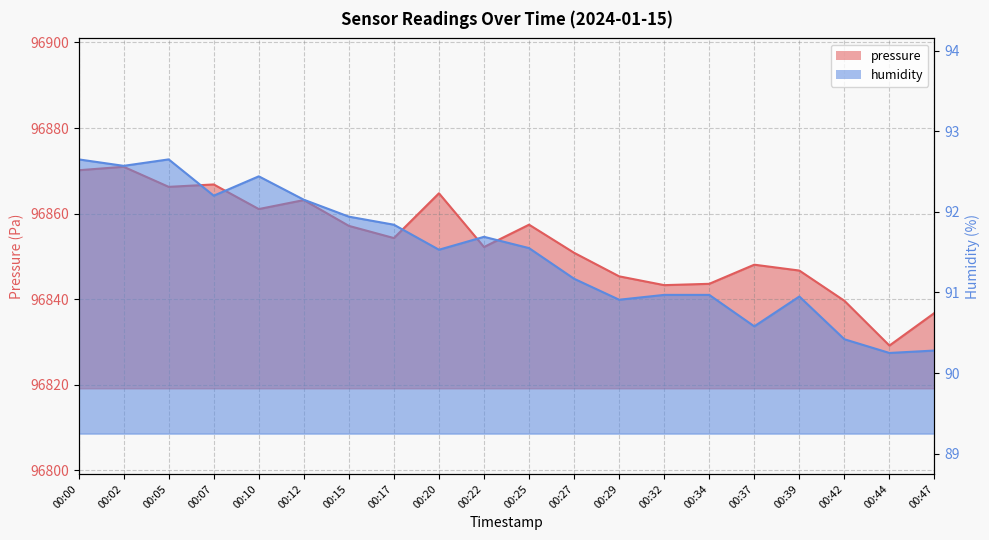

Reading right to left, transcribe all the data shown in this chart.

pressure: 00:47=96836.8	00:44=96829.2	00:42=96839.6	00:39=96846.7	00:37=96848.1	00:34=96843.6	00:32=96843.3	00:29=96845.3	00:27=96850.8	00:25=96857.4	00:22=96852.2	00:20=96864.8	00:17=96854.3	00:15=96857.1	00:12=96863.2	00:10=96861.1	00:07=96866.8	00:05=96866.2	00:02=96870.9	00:00=96870.1
humidity: 00:47=90.3	00:44=90.2	00:42=90.4	00:39=91.0	00:37=90.6	00:34=91.0	00:32=91.0	00:29=90.9	00:27=91.2	00:25=91.5	00:22=91.7	00:20=91.5	00:17=91.8	00:15=91.9	00:12=92.2	00:10=92.4	00:07=92.2	00:05=92.7	00:02=92.6	00:00=92.7